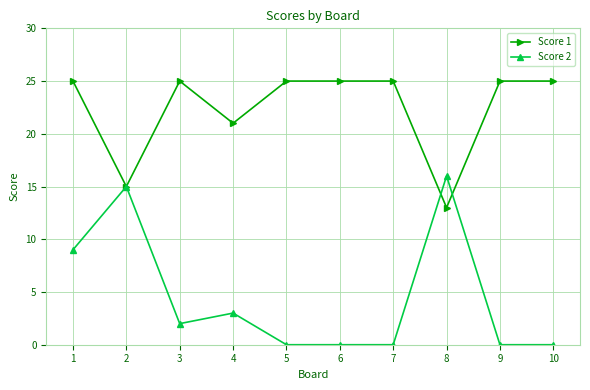

List the series in order of their overall mean, highest first.

Score 1, Score 2